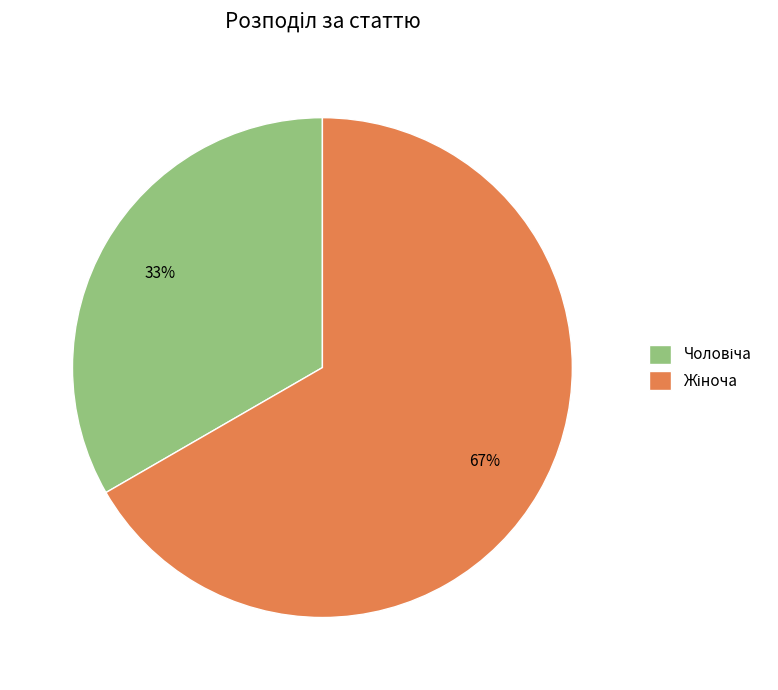

Is there a majority slice in this chart?

Yes